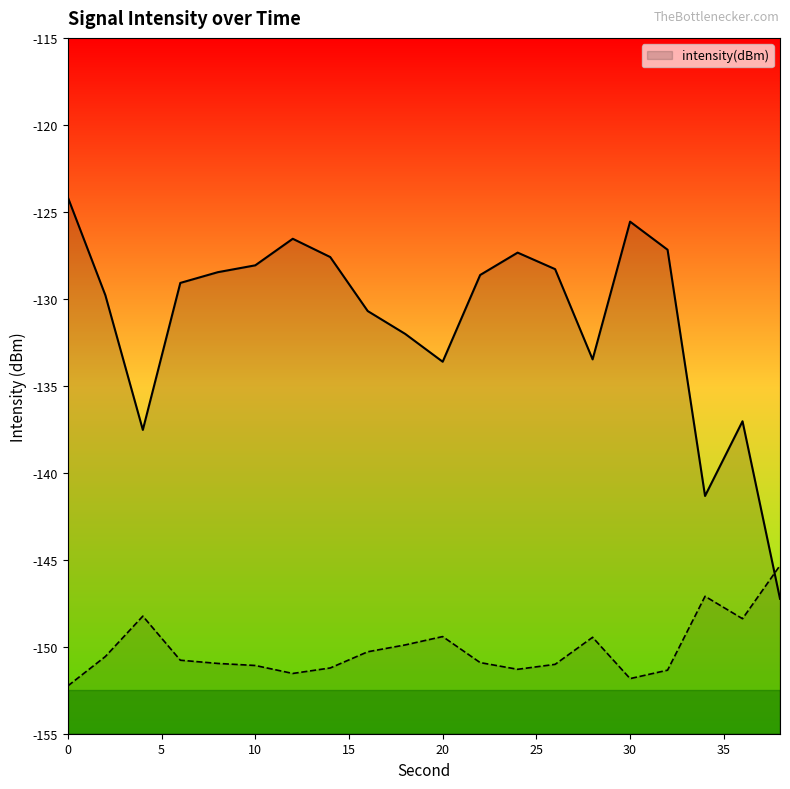

How many data points are less than -150?

13